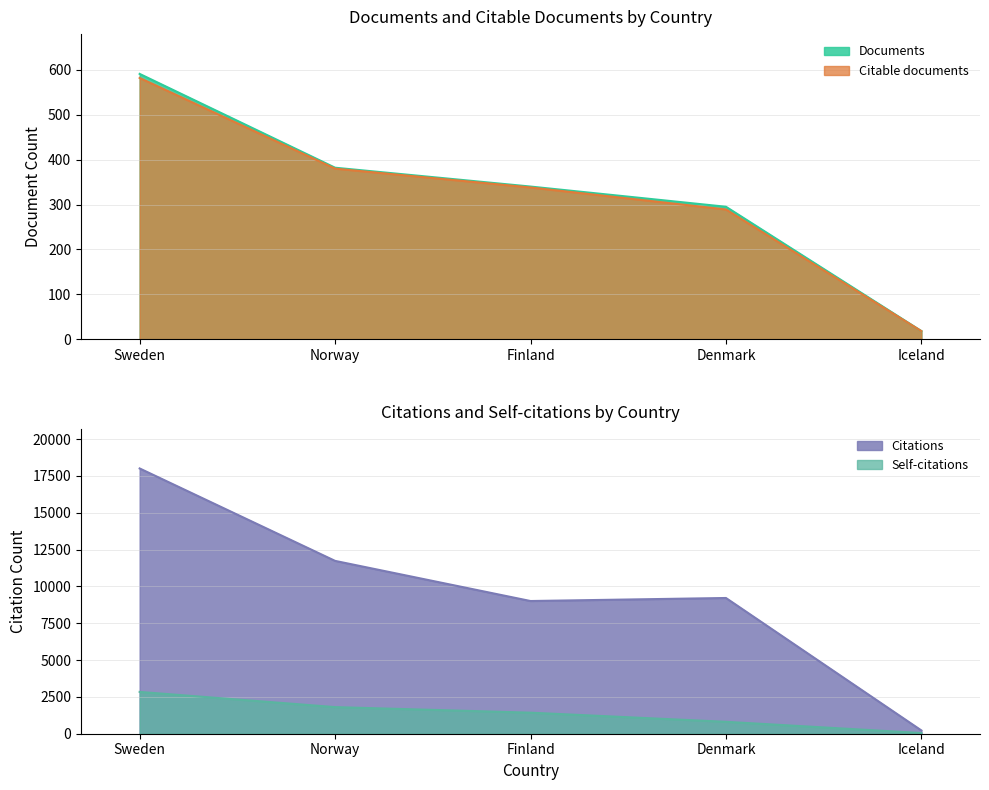

Reading right to left, what are all the values shown in this chart?

Documents: Iceland=18	Denmark=295	Finland=340	Norway=382	Sweden=591
Citable documents: Iceland=18	Denmark=289	Finland=338	Norway=380	Sweden=582
Citations: Iceland=222	Denmark=9215	Finland=9009	Norway=11734	Sweden=18009
Self-citations: Iceland=46	Denmark=809	Finland=1429	Norway=1807	Sweden=2839